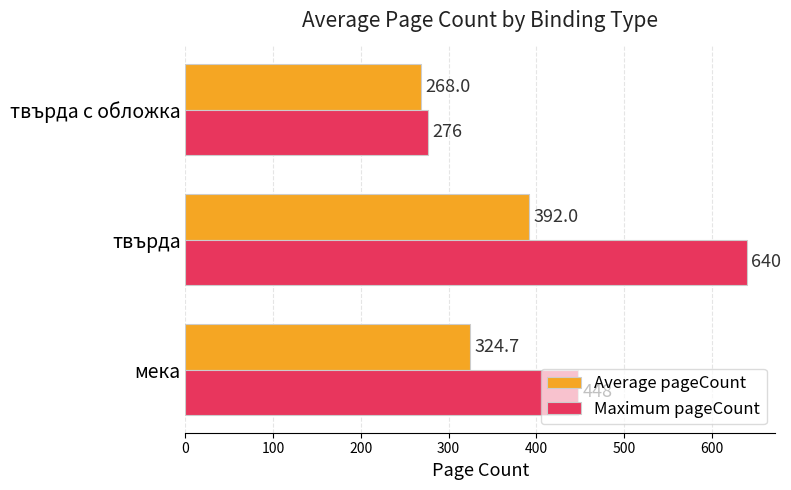

Rank the series by their average value, from lowest to highest.

Average pageCount, Maximum pageCount